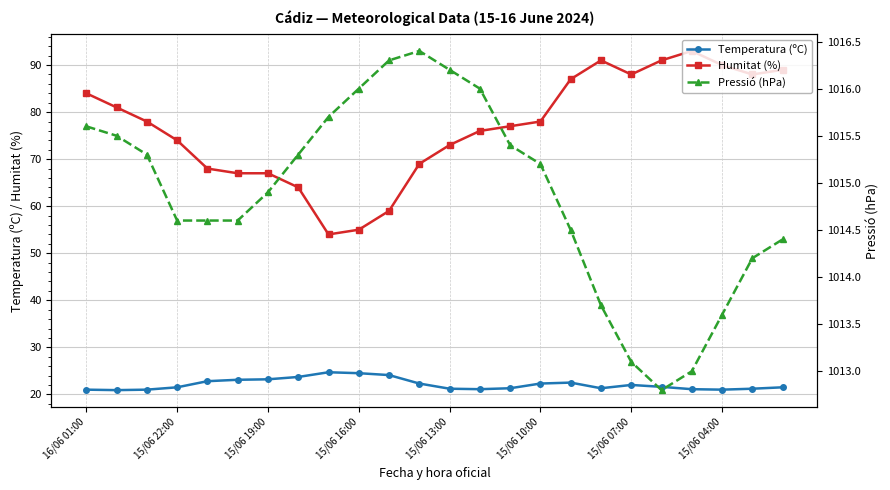

Read the Temperatura (ºC) value at 8.

24.7